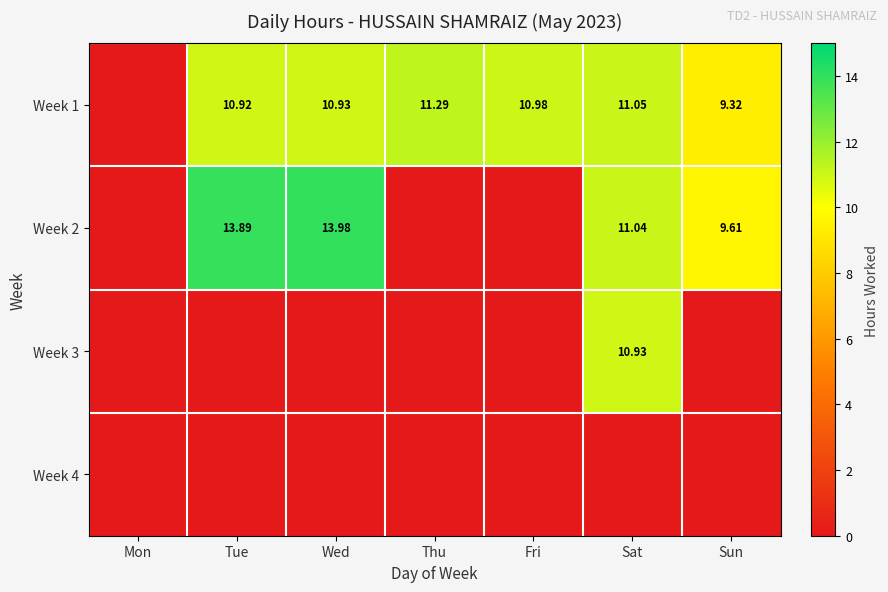

What is the sum of all Week 1 values?

64.5